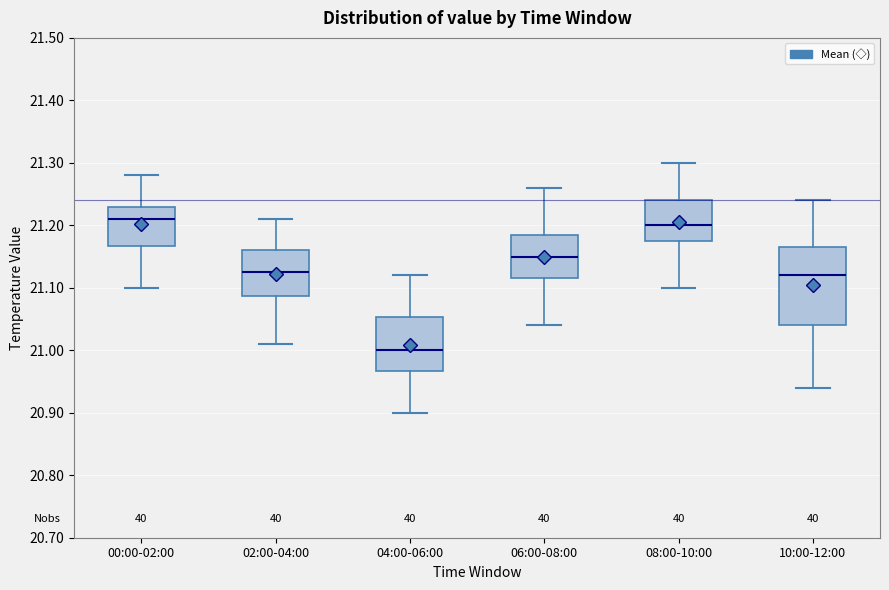

Reading left to right, read every box against the y-axis: the position of its median line, the range the box covers, and the ends of its whiskers. The values are not printed on the chart, so give them approximately, as read against the axis.

00:00-02:00: median 21.21, box 21.17 to 21.23, whiskers 21.10 to 21.28
02:00-04:00: median 21.13, box 21.09 to 21.16, whiskers 21.01 to 21.21
04:00-06:00: median 21.00, box 20.97 to 21.05, whiskers 20.90 to 21.12
06:00-08:00: median 21.15, box 21.12 to 21.19, whiskers 21.04 to 21.26
08:00-10:00: median 21.20, box 21.18 to 21.24, whiskers 21.10 to 21.30
10:00-12:00: median 21.12, box 21.04 to 21.17, whiskers 20.94 to 21.24